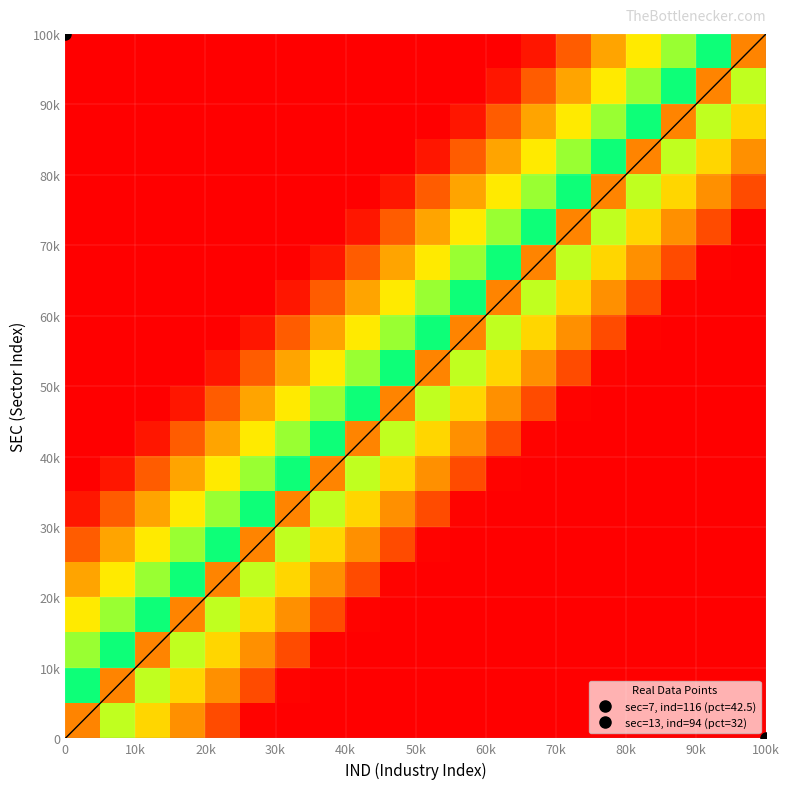

What is the maximum value shown in the chart?

1.0